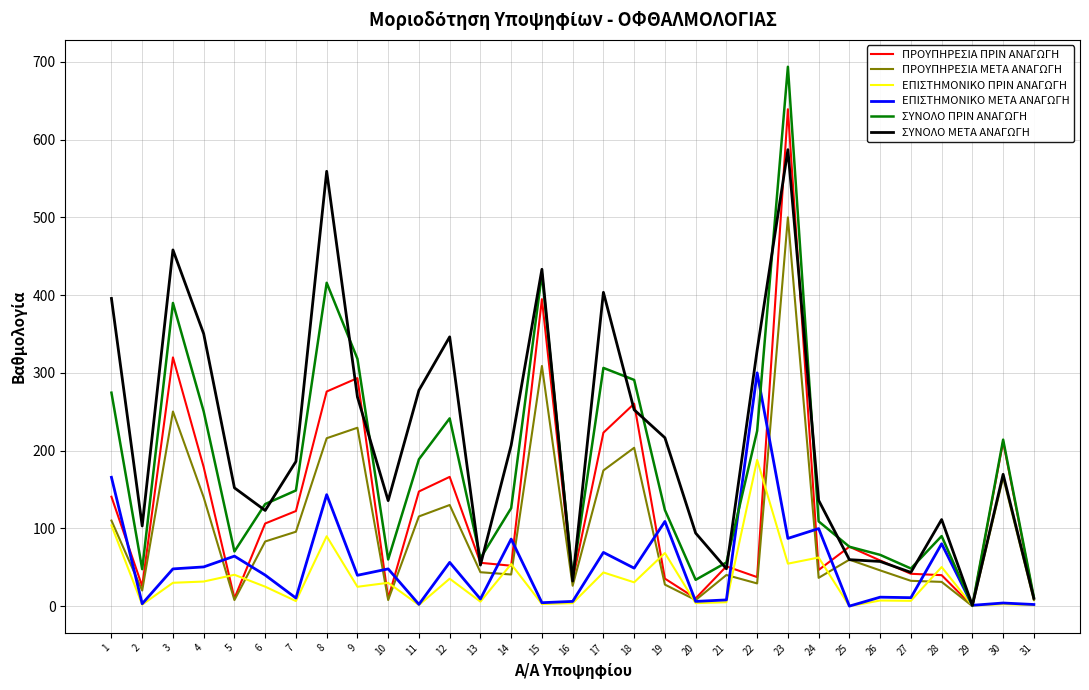

How many values in the ΣΥΝΟΛΟ ΜΕΤΑ ΑΝΑΓΩΓΗ series exceed 169?

16